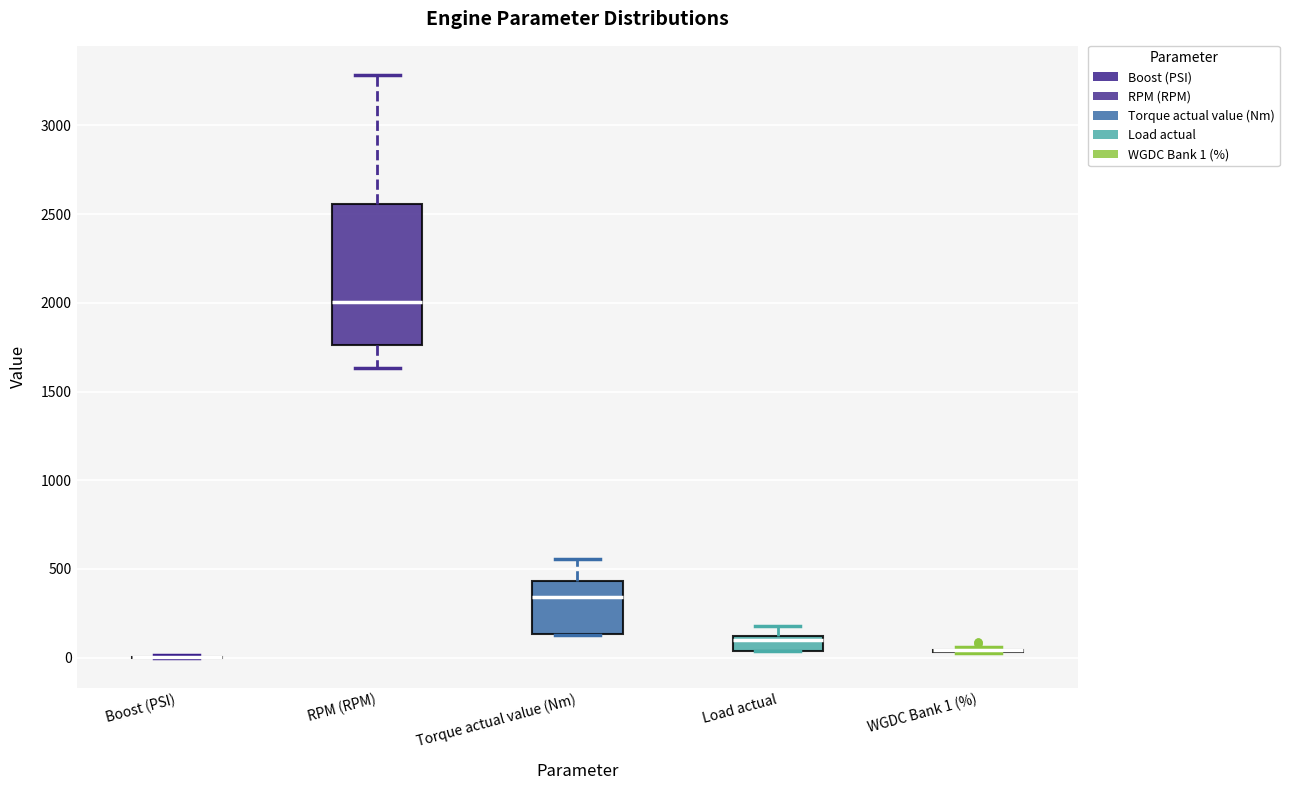

Comparing the boxes themselves (not the whiskers), which one is the tallest?

RPM (RPM)